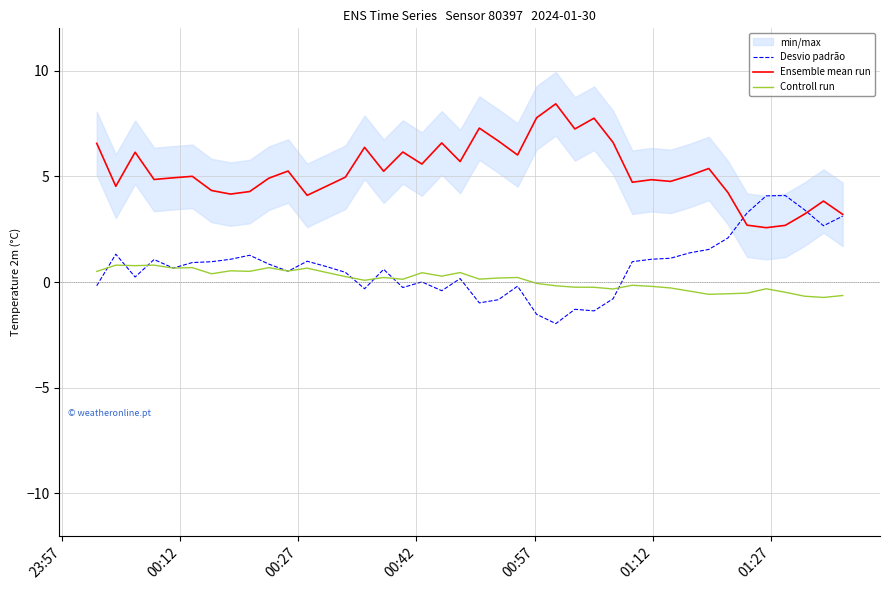

Does the chart have visible grid lines?

Yes